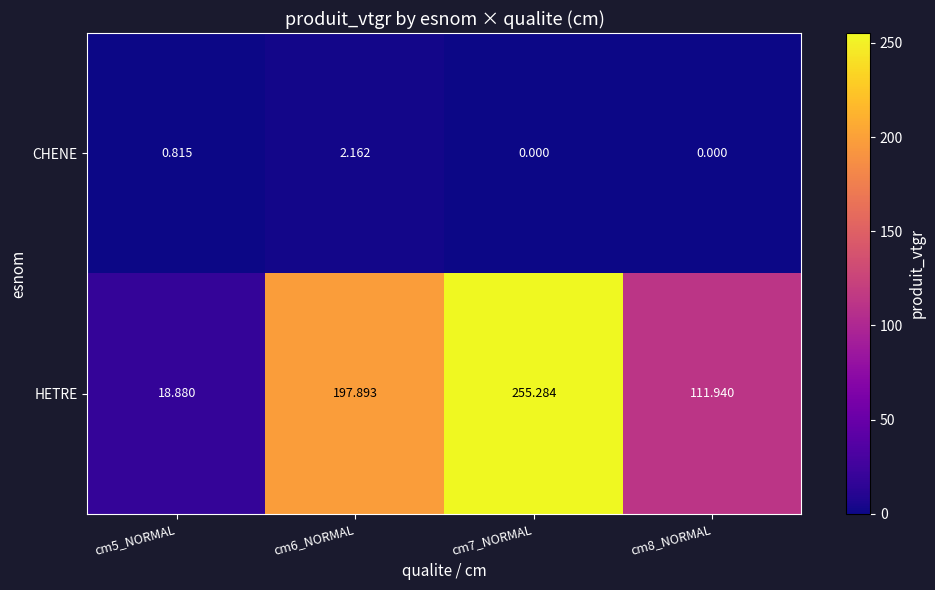

Which series has the largest range (max minus min)?

HETRE